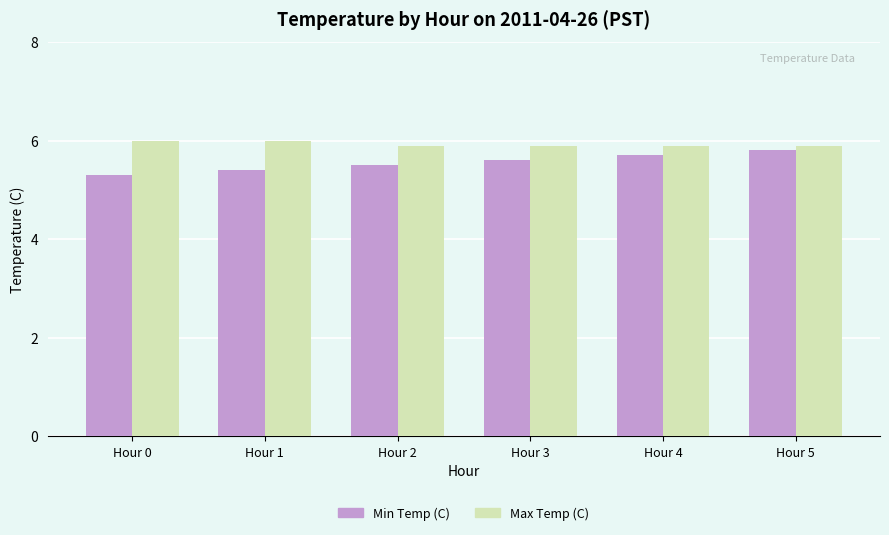

Which series has the largest total across all categories?

Max Temp (C)